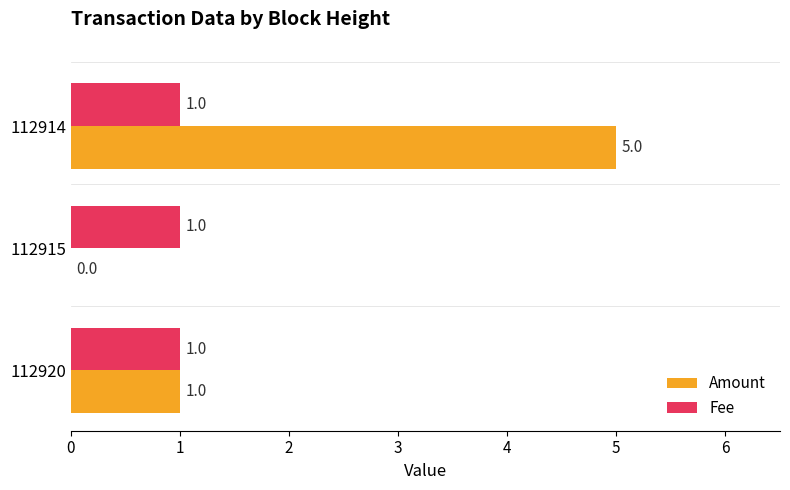

What is the sum of all Amount values?

6